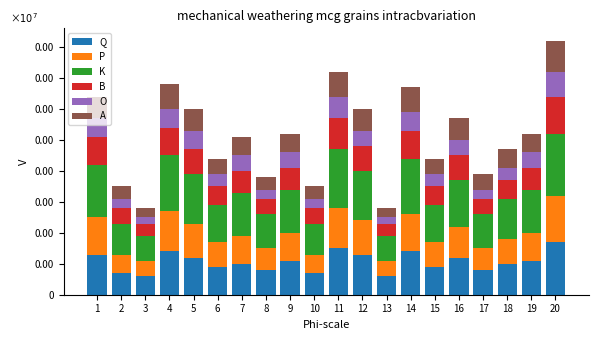

How many A values are between 5 and 7?

11